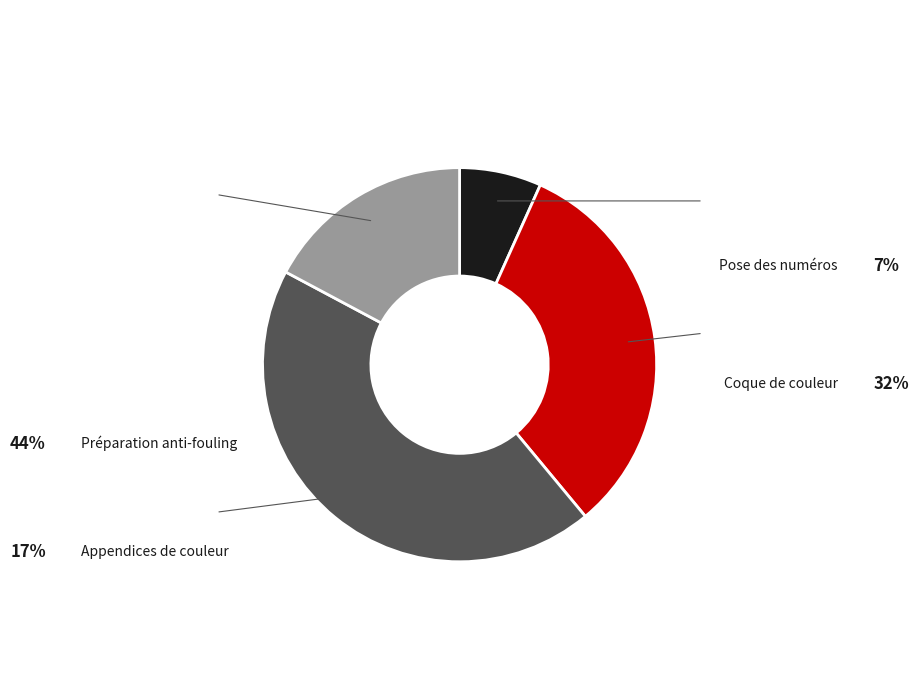

Which category has the smallest portion of the pie?

Pose des numéros